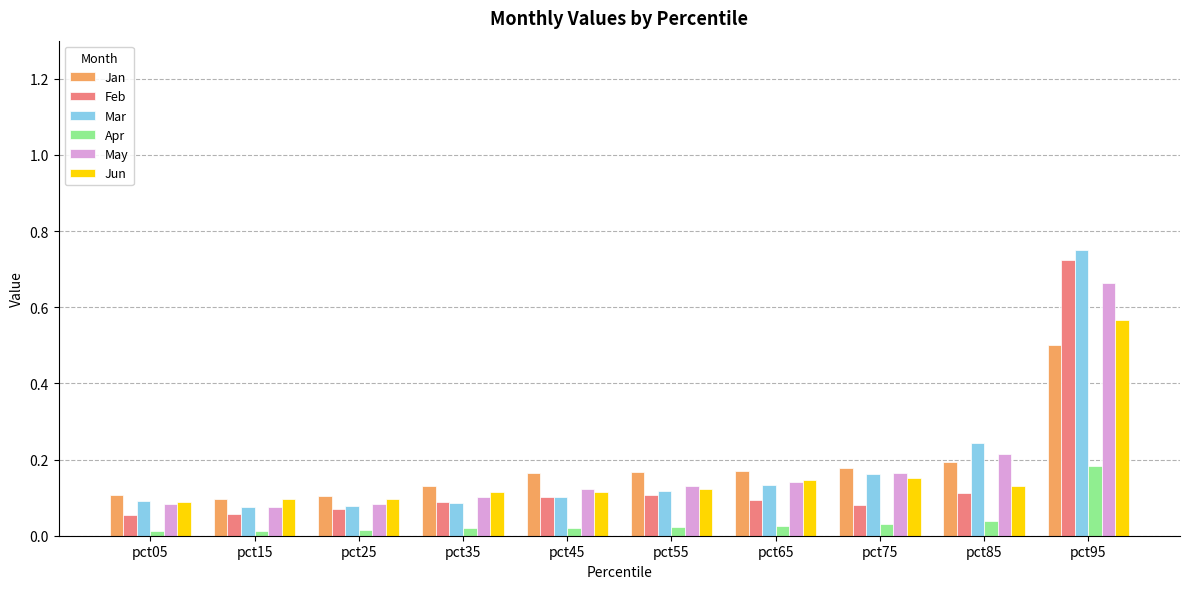

List the series in order of their peak value, highest first.

Mar, Feb, May, Jun, Jan, Apr